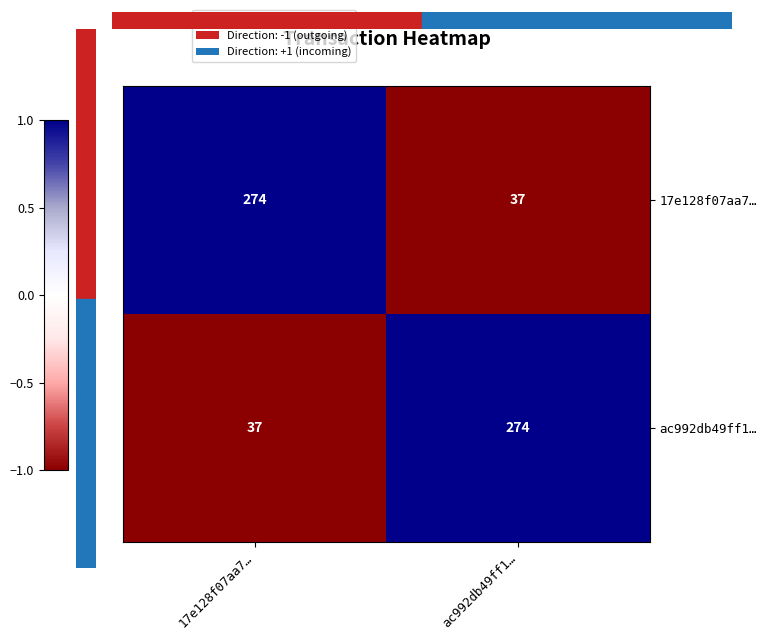

Read the ac992db49ff1… value at 17e128f07aa7…, to the nearest 5.

35